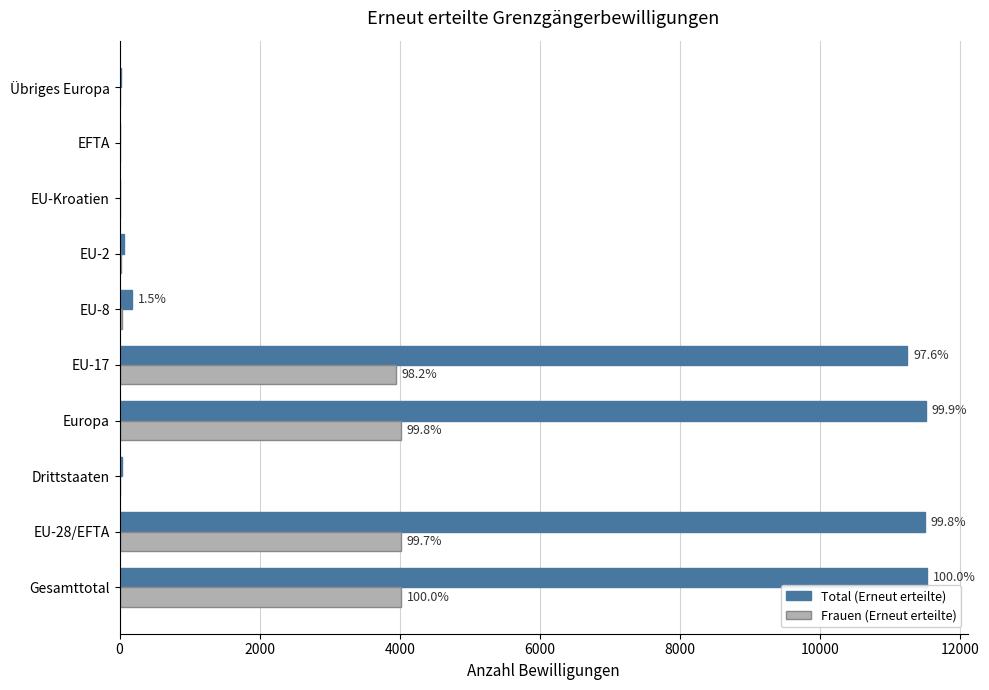

What are all the series names shown in the legend?

Total (Erneut erteilte), Frauen (Erneut erteilte)